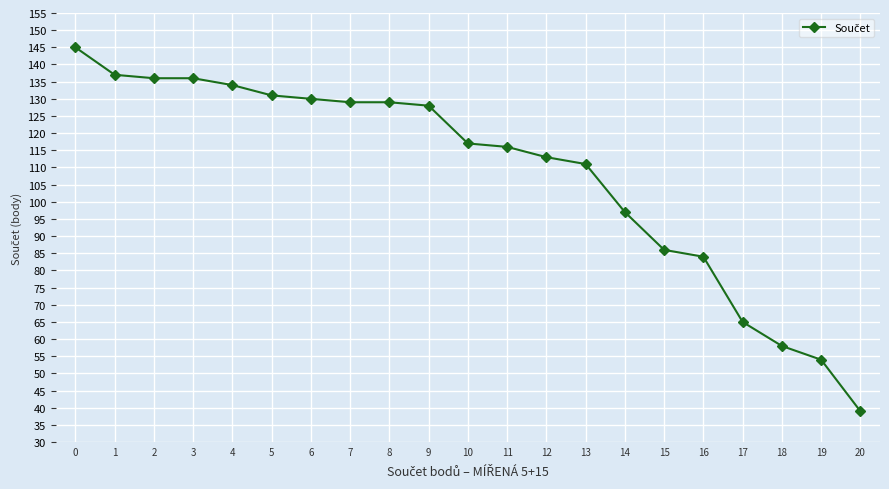

What is the difference between the second highest and second lowest values?

83